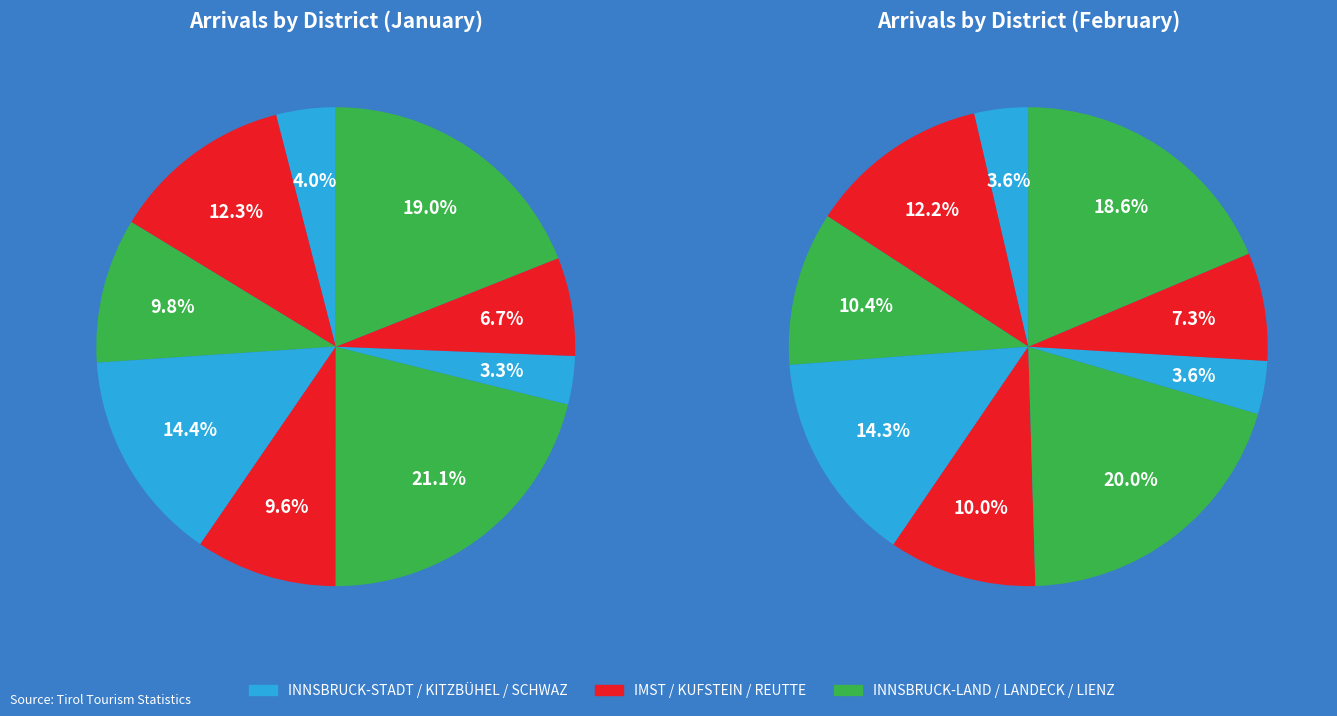

Is it true that REUTTE is 1% of the pie?

False